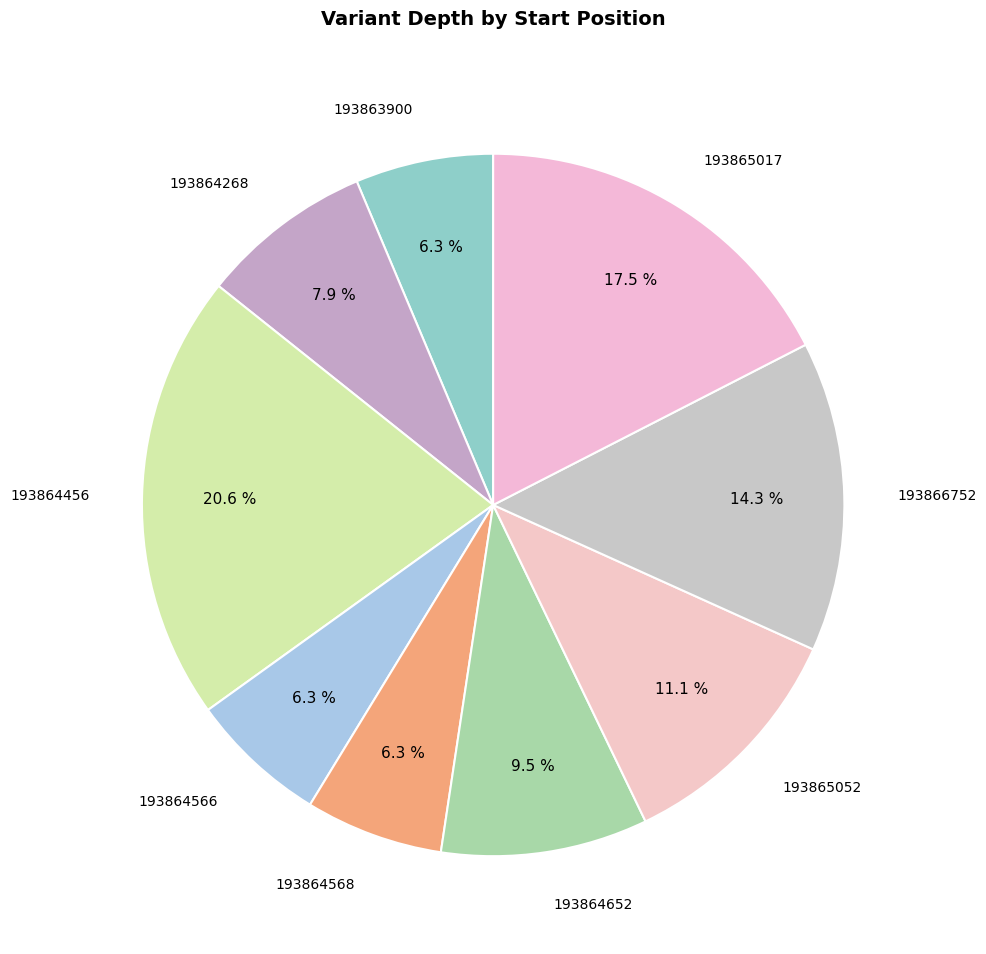

To the nearest percent, what percentage of the pie is 193864566?

6%